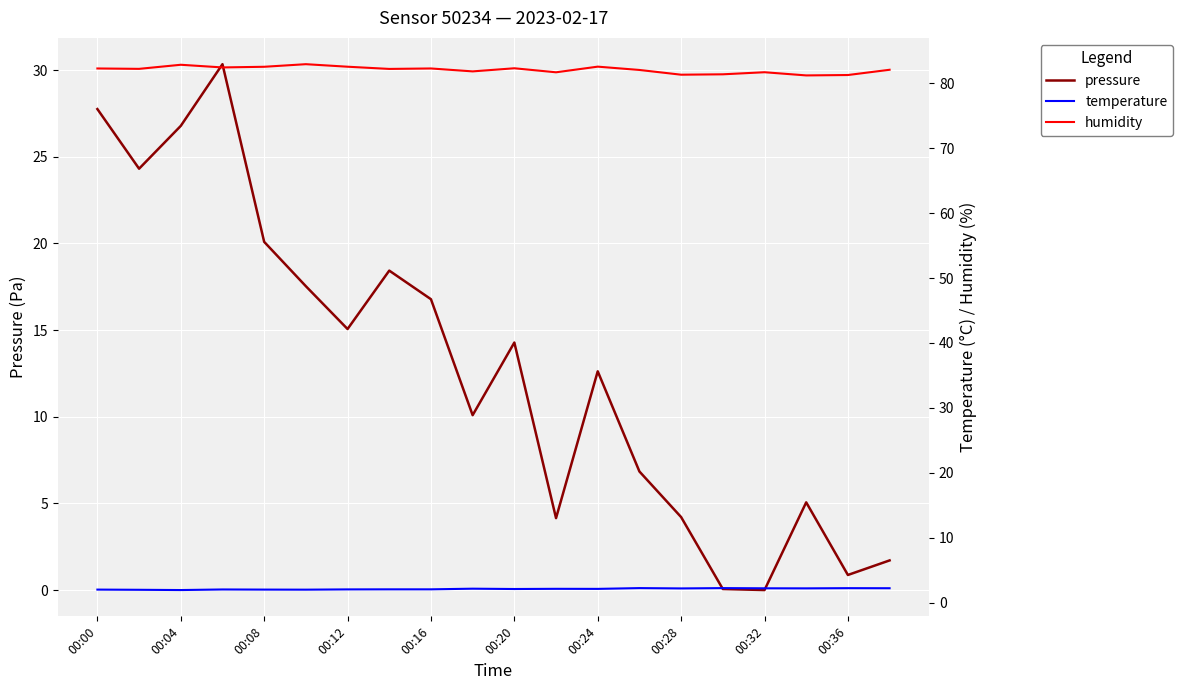

True or false: pressure has a value of 27.0 at 00:12.

False